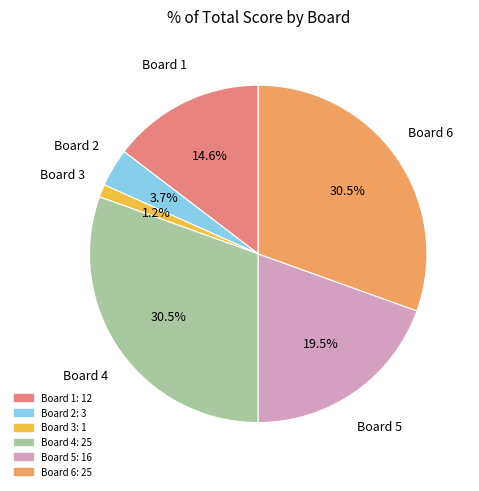

What is the smallest slice in the pie chart?

Board 3